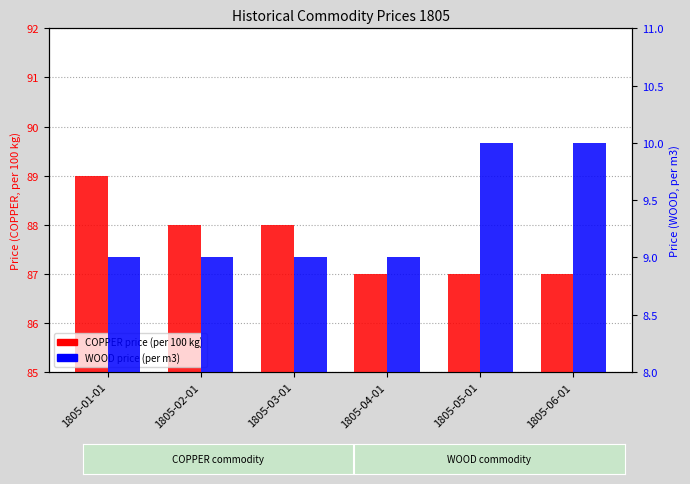

What is the average value of the COPPER (min price, kg=100) series?

88